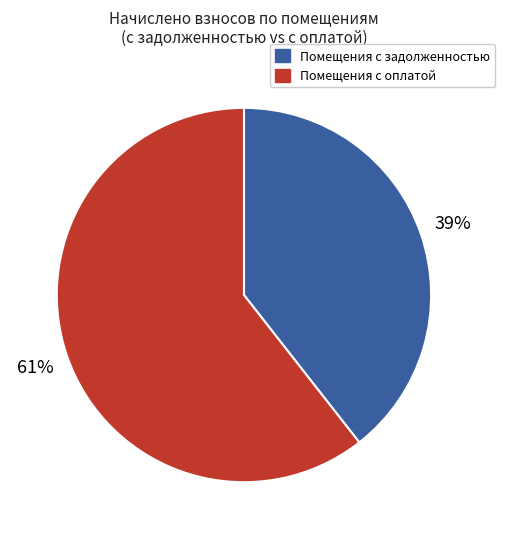

Count the number of slices in the pie.

2